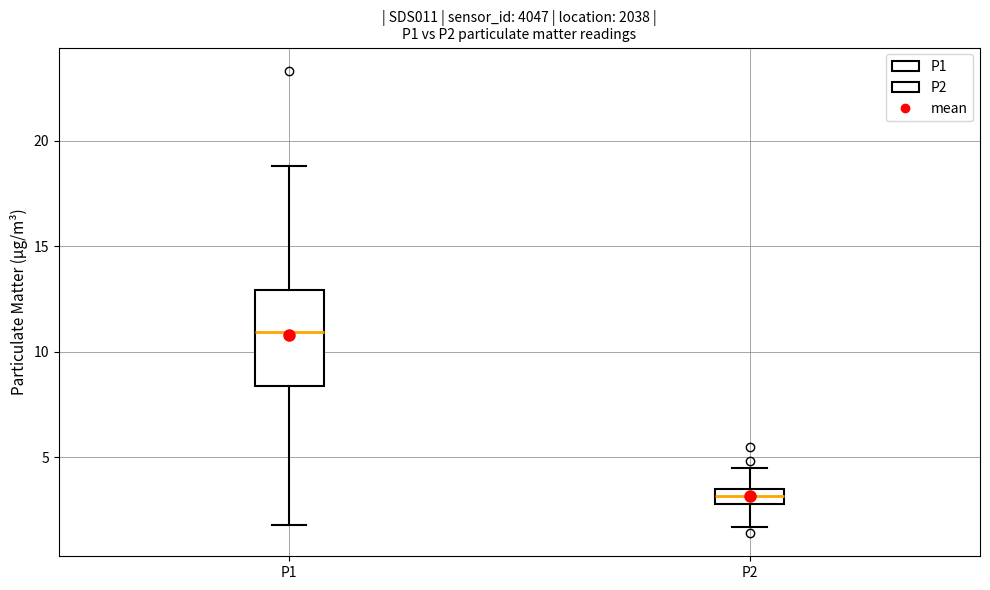

Which box has the lowest median line?

P2